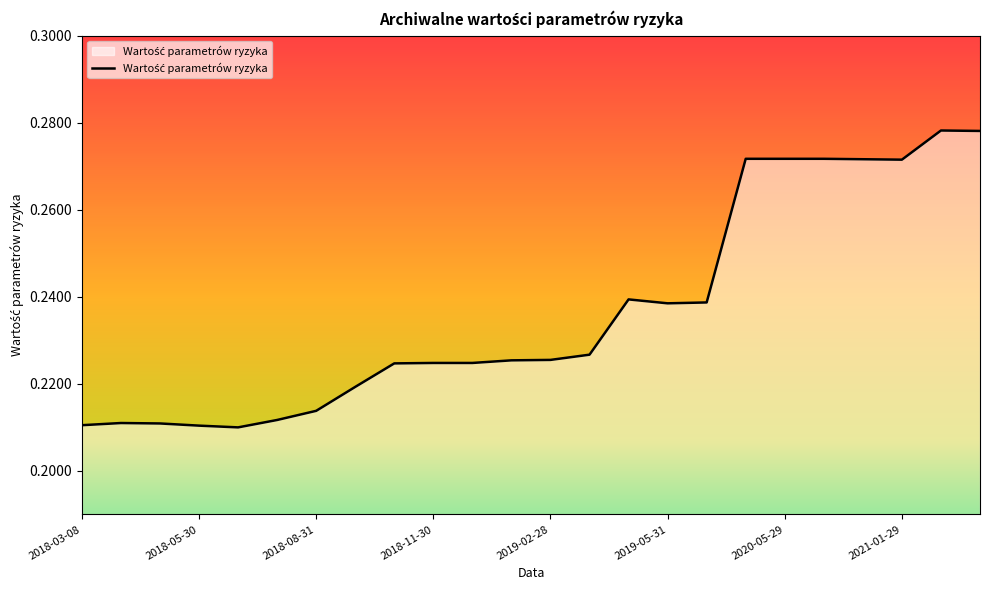

Count the values in the range 0 to 1.

24